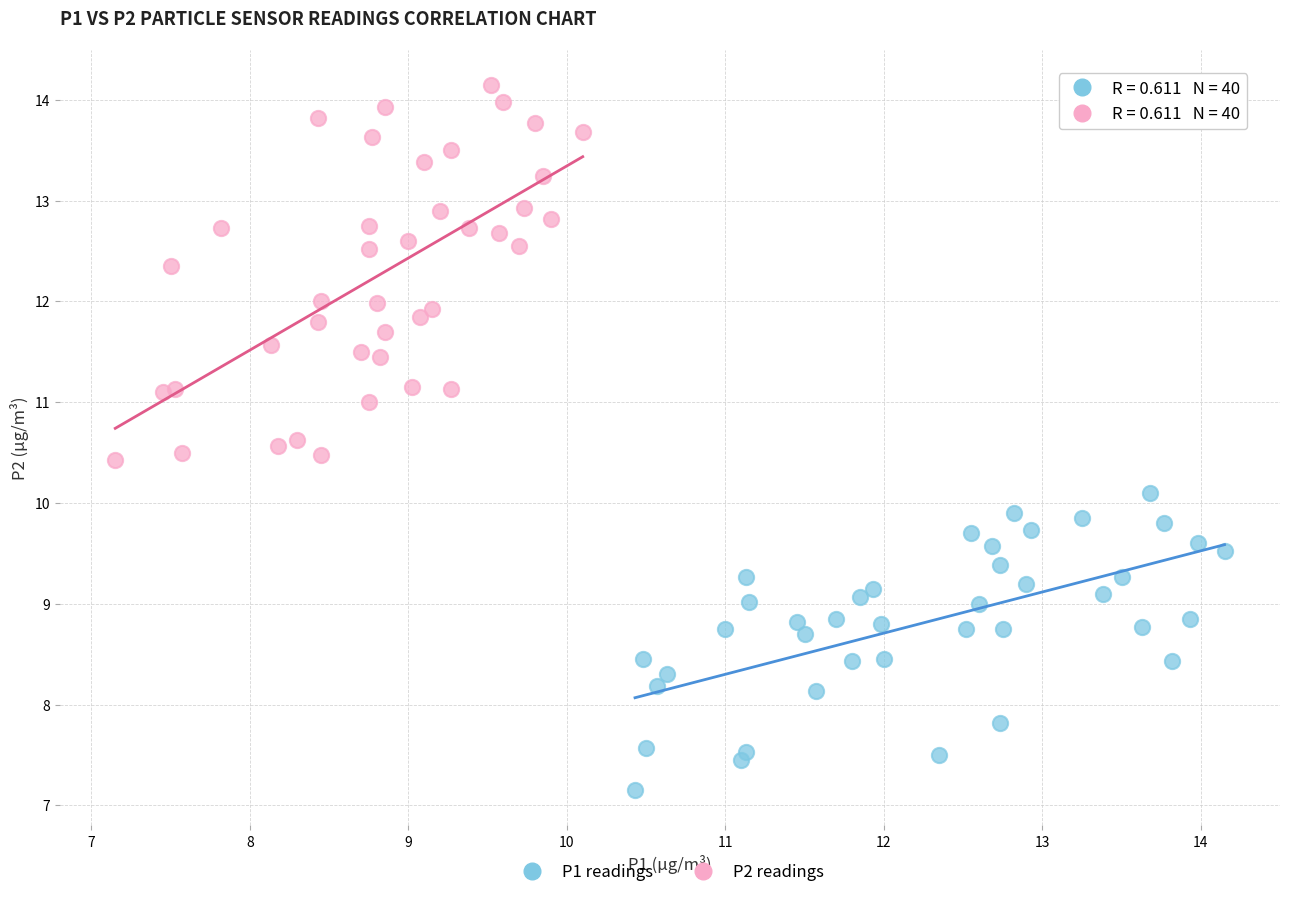

Which series has the widest spread of Y values?

P2 readings